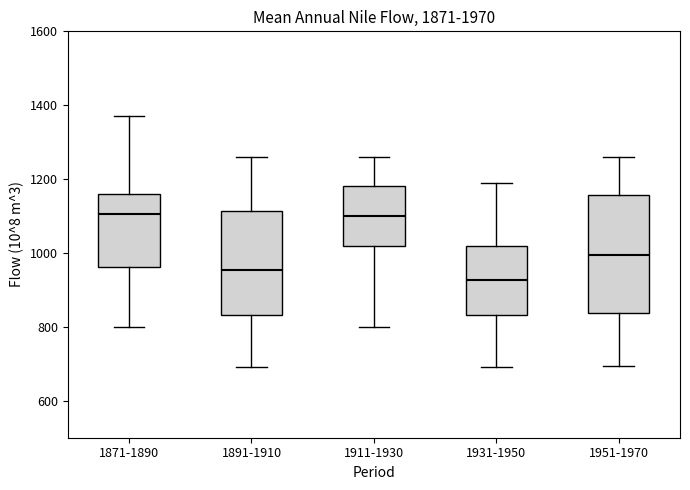

Comparing the boxes themselves (not the whiskers), which one is the tallest?

1951-1970